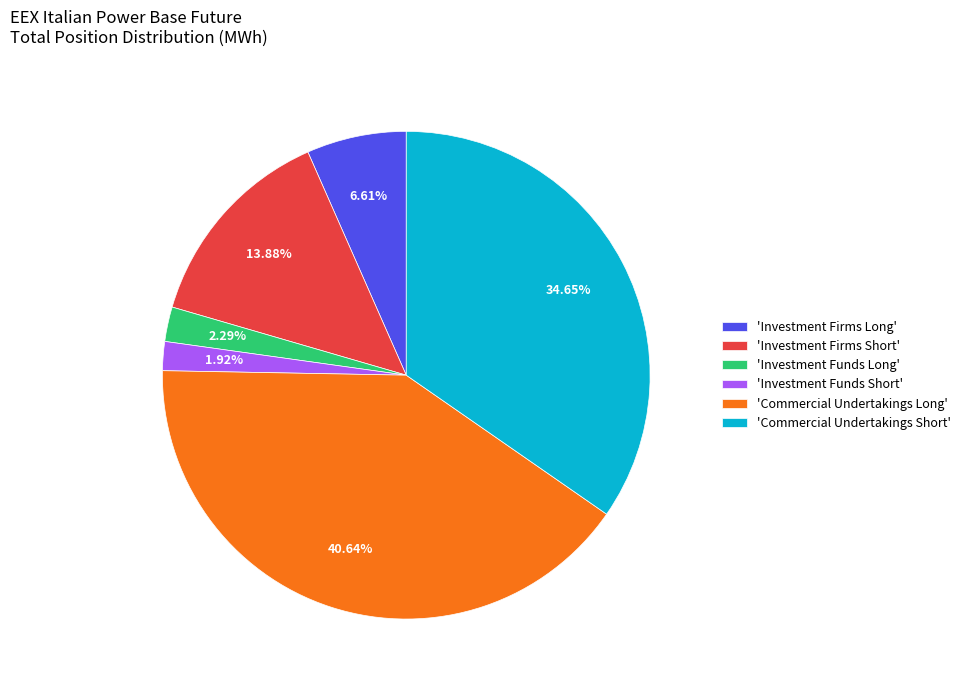

What is the ratio of the value at 'Investment Funds Long' to the value at 'Investment Funds Short'?

1.2